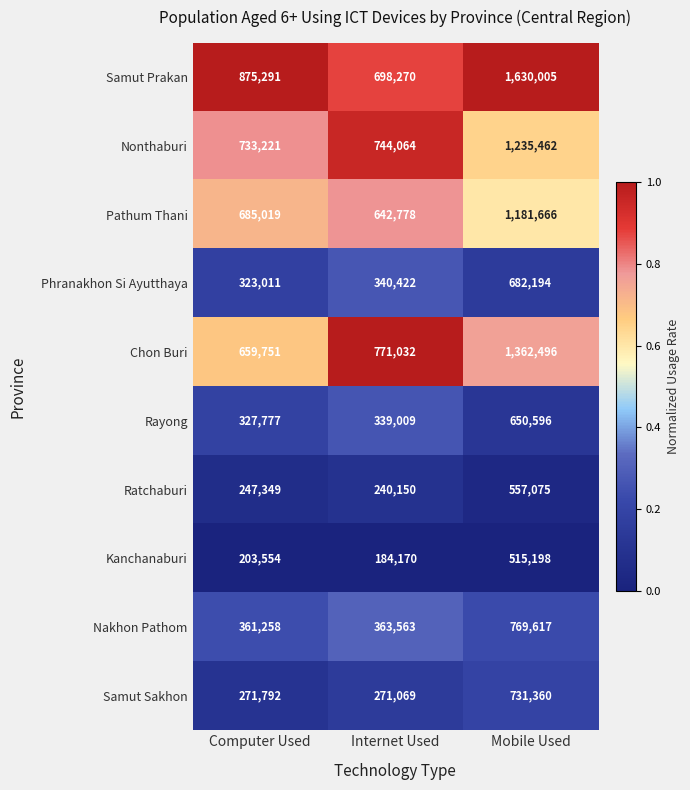

Reading left to right, what are all the values shown in this chart?

Samut Prakan: Computer Used=875291	Internet Used=698270	Mobile Used=1630005
Nonthaburi: Computer Used=733221	Internet Used=744064	Mobile Used=1235462
Pathum Thani: Computer Used=685019	Internet Used=642778	Mobile Used=1181666
Phranakhon Si Ayutthaya: Computer Used=323011	Internet Used=340422	Mobile Used=682194
Chon Buri: Computer Used=659751	Internet Used=771032	Mobile Used=1362496
Rayong: Computer Used=327777	Internet Used=339009	Mobile Used=650596
Ratchaburi: Computer Used=247349	Internet Used=240150	Mobile Used=557075
Kanchanaburi: Computer Used=203554	Internet Used=184170	Mobile Used=515198
Nakhon Pathom: Computer Used=361258	Internet Used=363563	Mobile Used=769617
Samut Sakhon: Computer Used=271792	Internet Used=271069	Mobile Used=731360